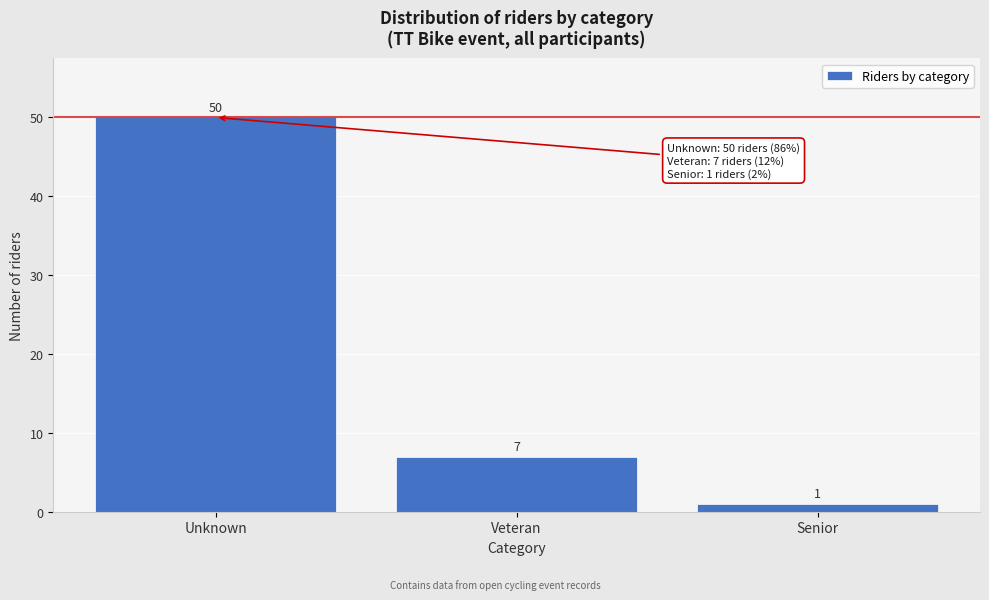

Reading left to right, extract all data points from this chart.

Unknown=50	Veteran=7	Senior=1